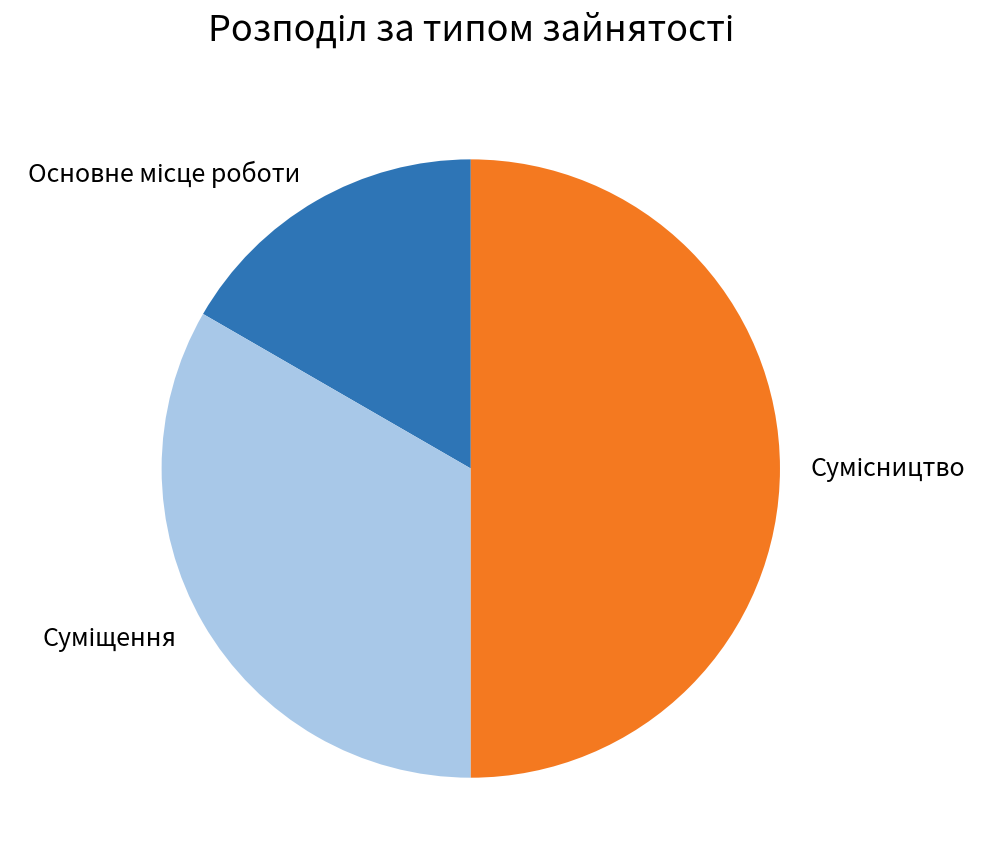

Rank the categories by value from lowest to highest.

Основне місце роботи, Суміщення, Сумісництво